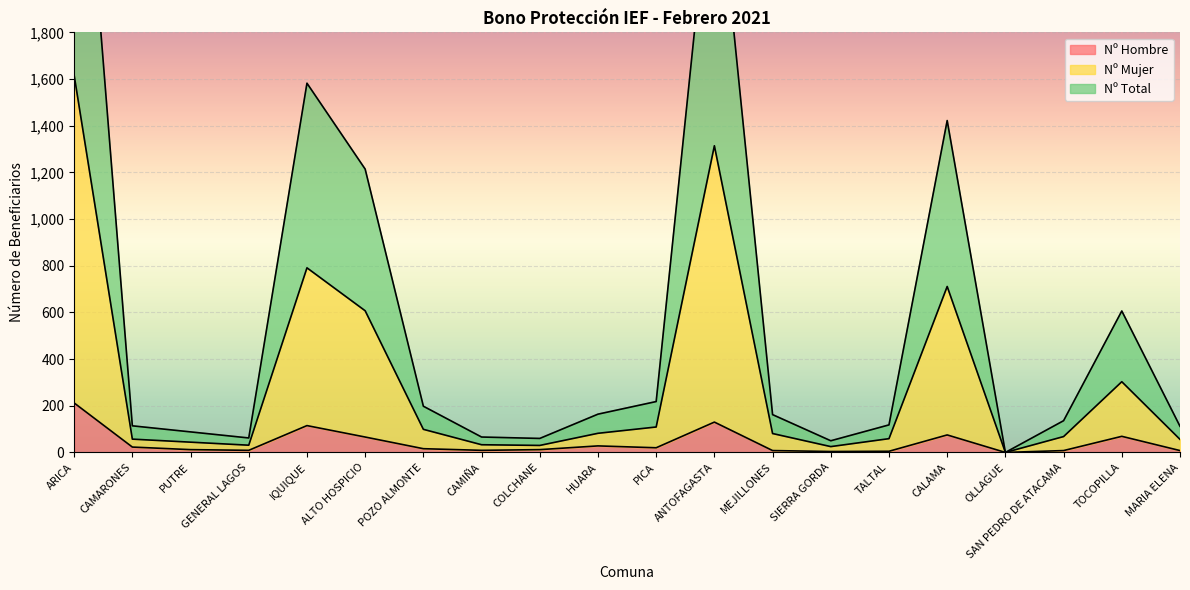

Which series changed the most between GENERAL LAGOS and ANTOFAGASTA?

Nº Total